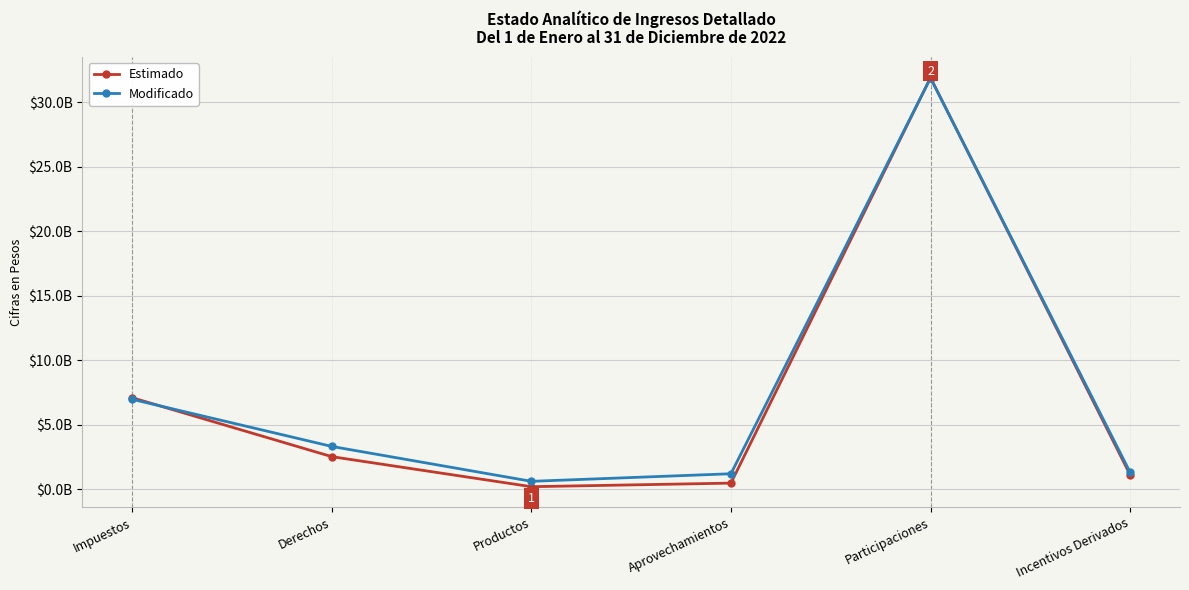

What is the label of the 1st point from the right?

Incentivos Derivados